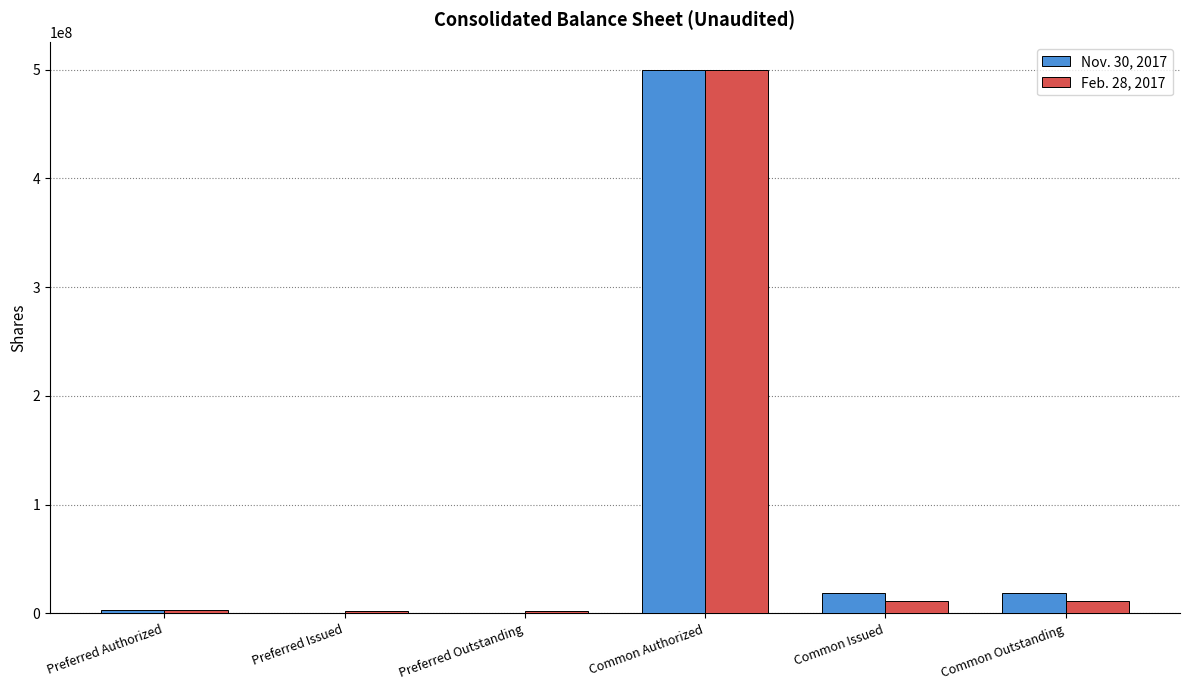

Which series has the widest spread of values?

Nov. 30, 2017